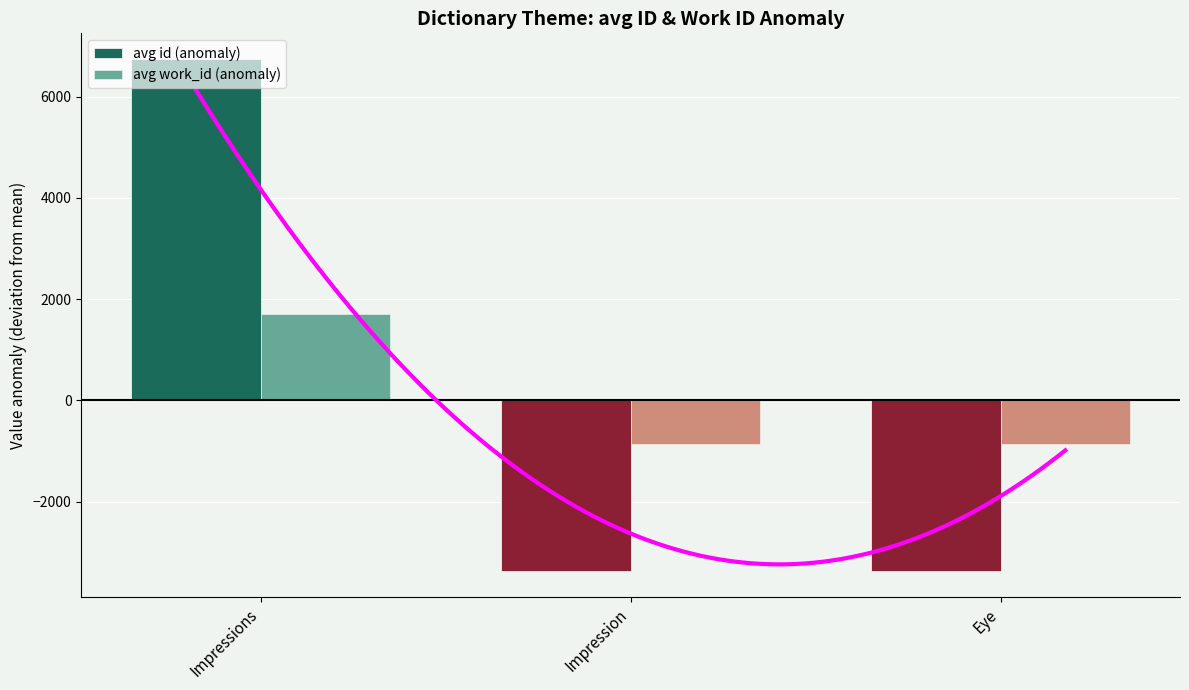

Is it true that avg work_id (anomaly) equals 1703.0 at Impressions?

True